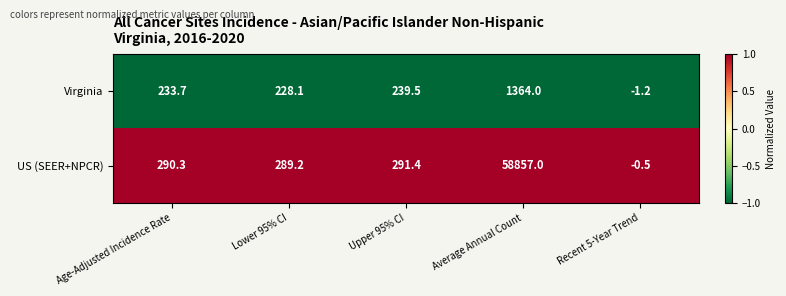

Between Upper 95% CI and Recent 5-Year Trend, which series saw the biggest shift?

US (SEER+NPCR)